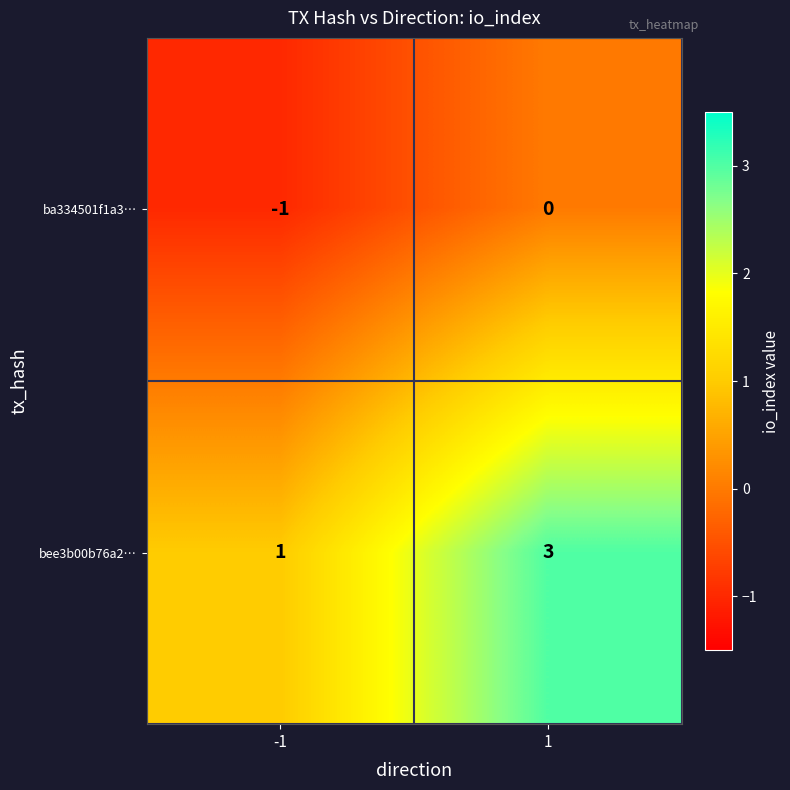

Which series changed the most between -1 and 1?

bee3b00b76a2…